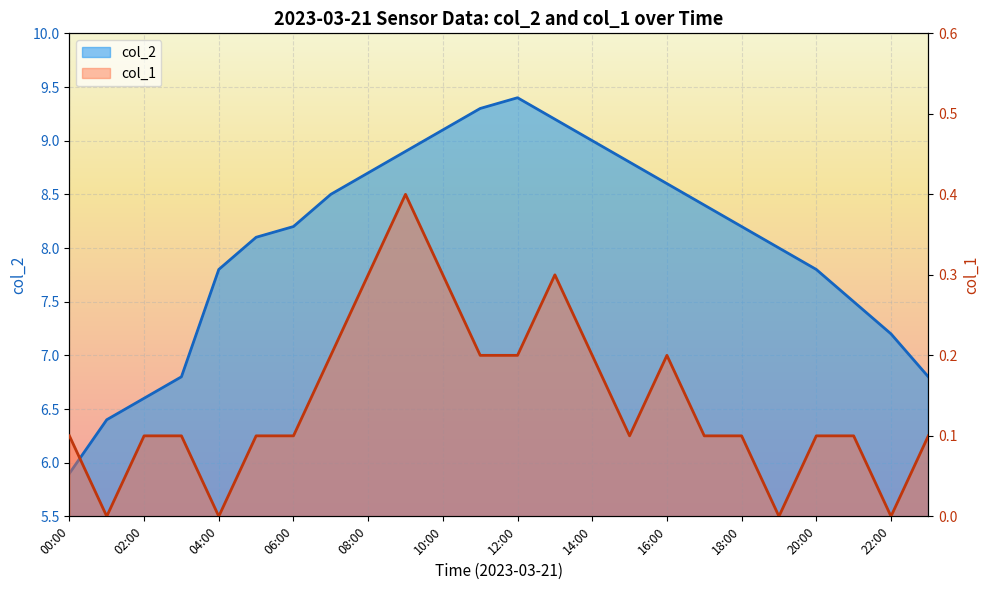

The value of col_2 at 10:00 is 3.0. True or false?

False